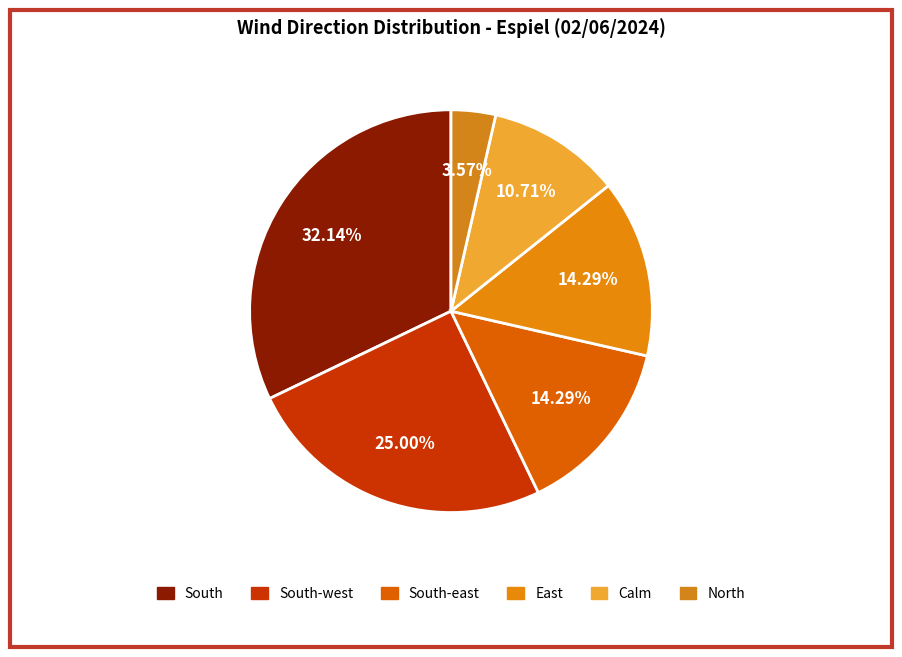

How many segments does this pie chart have?

6